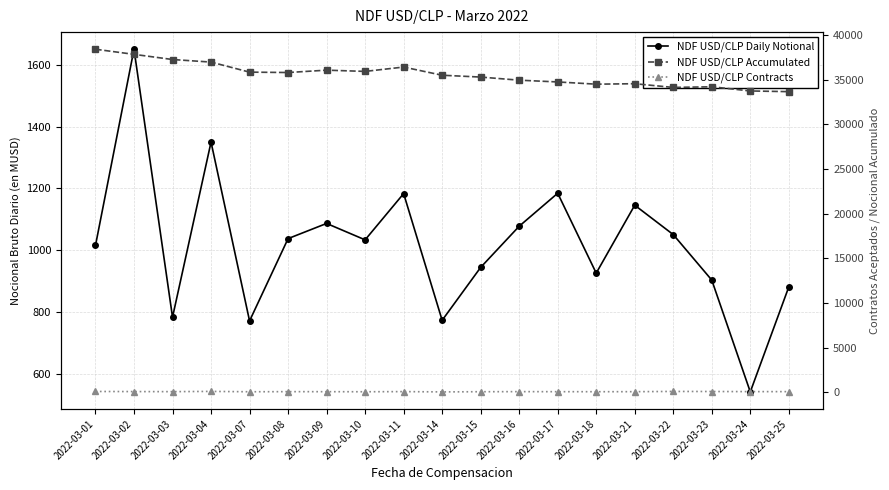

Where is the first local minimum for NDF USD/CLP Accumulated?

2022-03-08